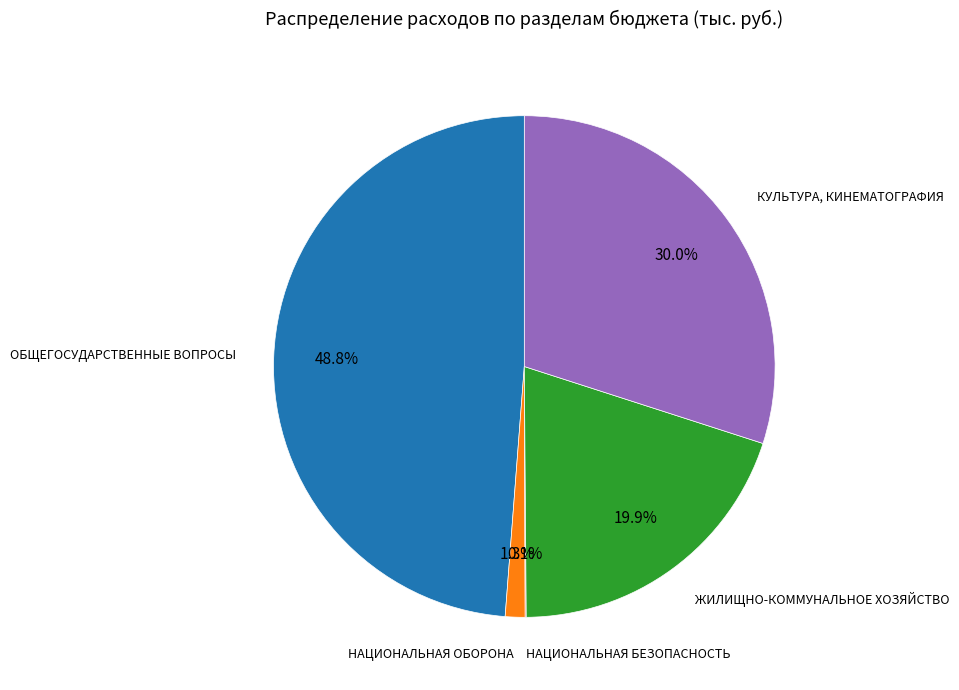

Is there any slice that represents more than half of the pie?

No